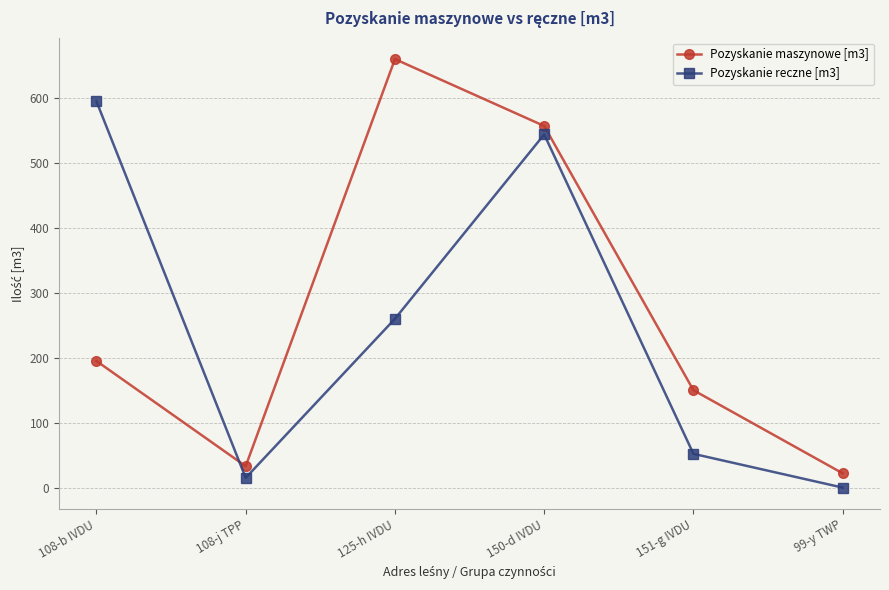

What are all the series names shown in the legend?

Pozyskanie maszynowe [m3], Pozyskanie reczne [m3]